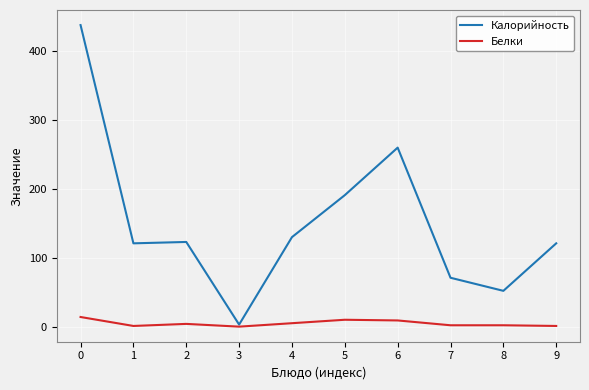

At 7, list the series in order from smallest to largest.

Белки, Калорийность